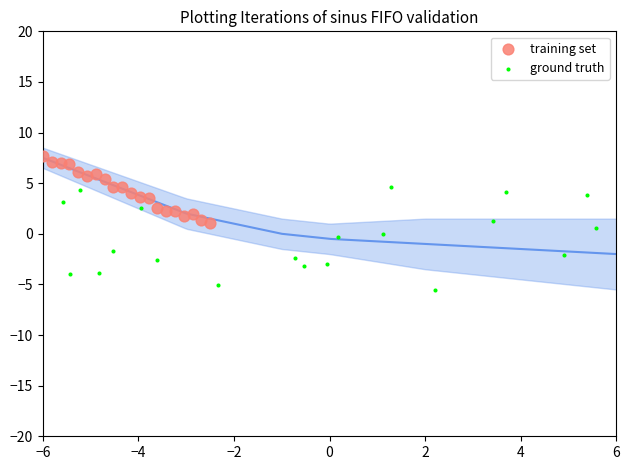

Which series reaches the minimum Y coordinate?

ground truth